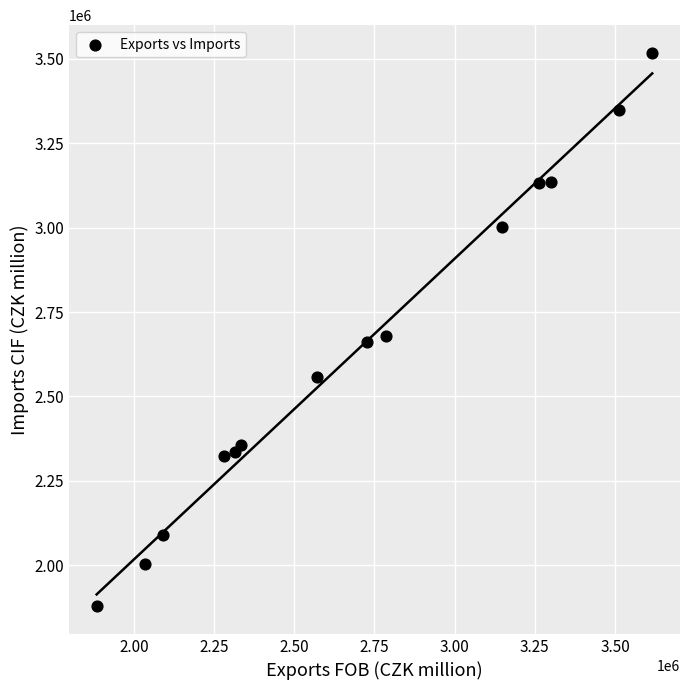

What Y value in the scatter plot is closest to 2698199?

2679710